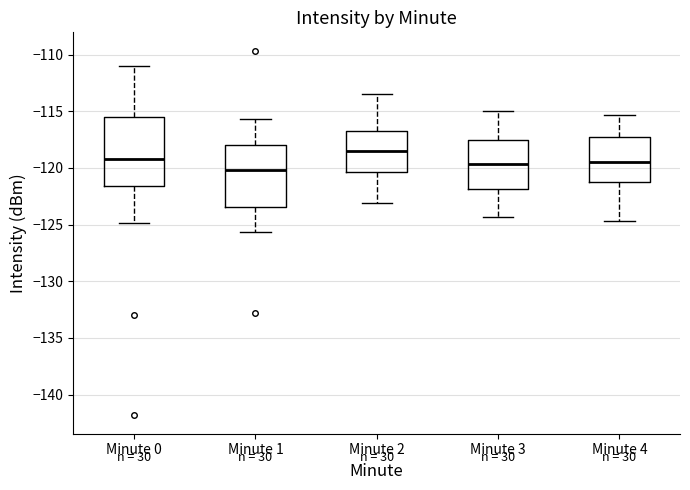

Which box has the lowest median line?

Minute 1